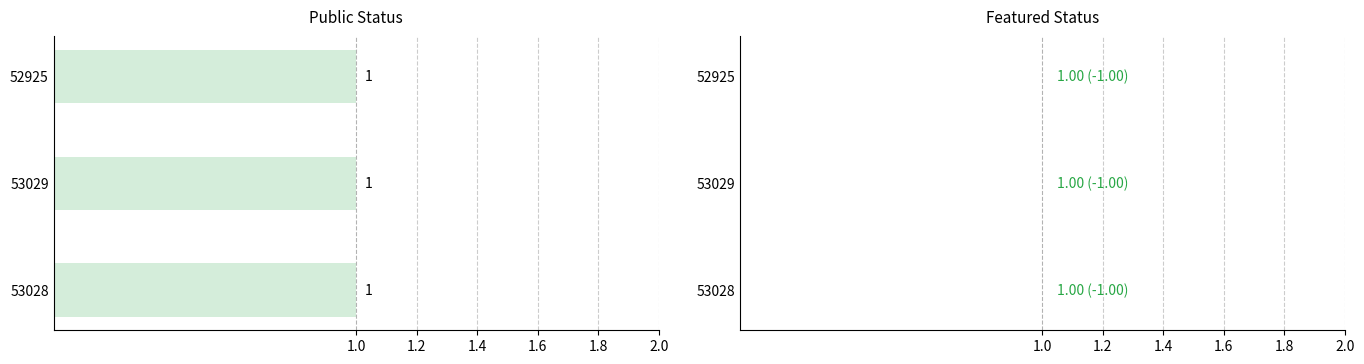

List the series in order of their overall mean, highest first.

public, featured